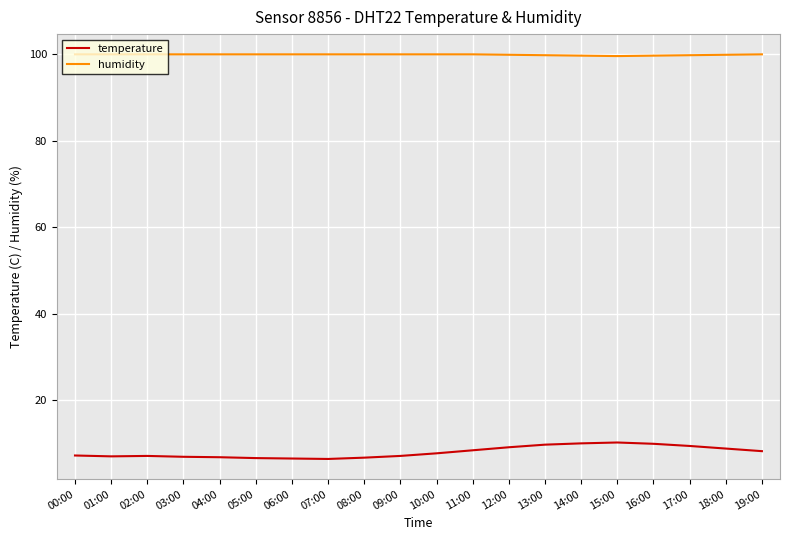

What position from the left is 12:00?

13